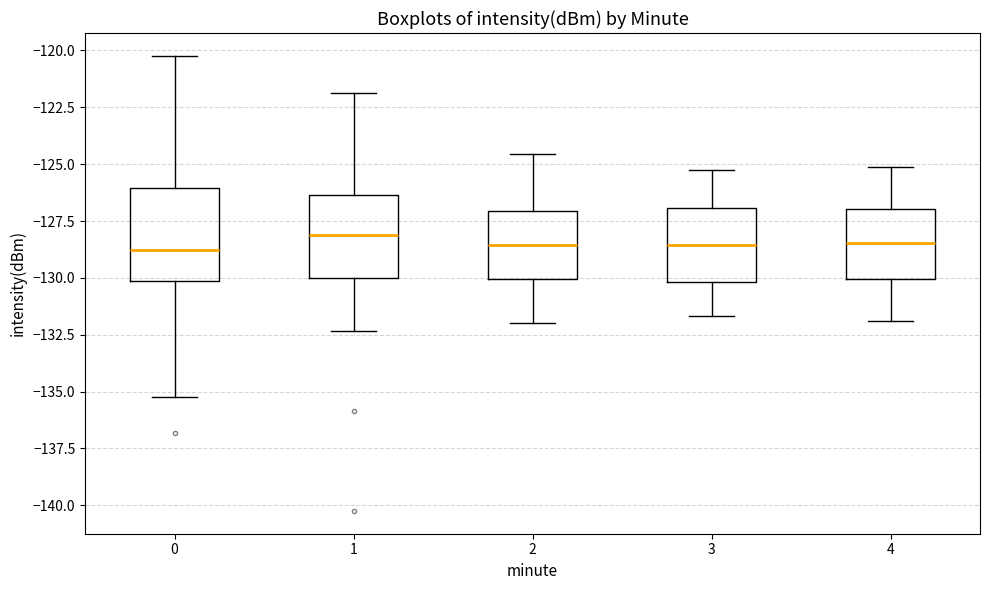

Reading left to right, read every box against the y-axis: the position of its median line, the range the box covers, and the ends of its whiskers. The values are not printed on the chart, so give them approximately, as read against the axis.

0: median -129.0, box -130.0 to -126.0, whiskers -135.5 to -120.0
1: median -128.0, box -130.0 to -126.5, whiskers -132.5 to -122.0
2: median -128.5, box -130.0 to -127.0, whiskers -132.0 to -124.5
3: median -128.5, box -130.0 to -127.0, whiskers -131.5 to -125.0
4: median -128.5, box -130.0 to -127.0, whiskers -132.0 to -125.0